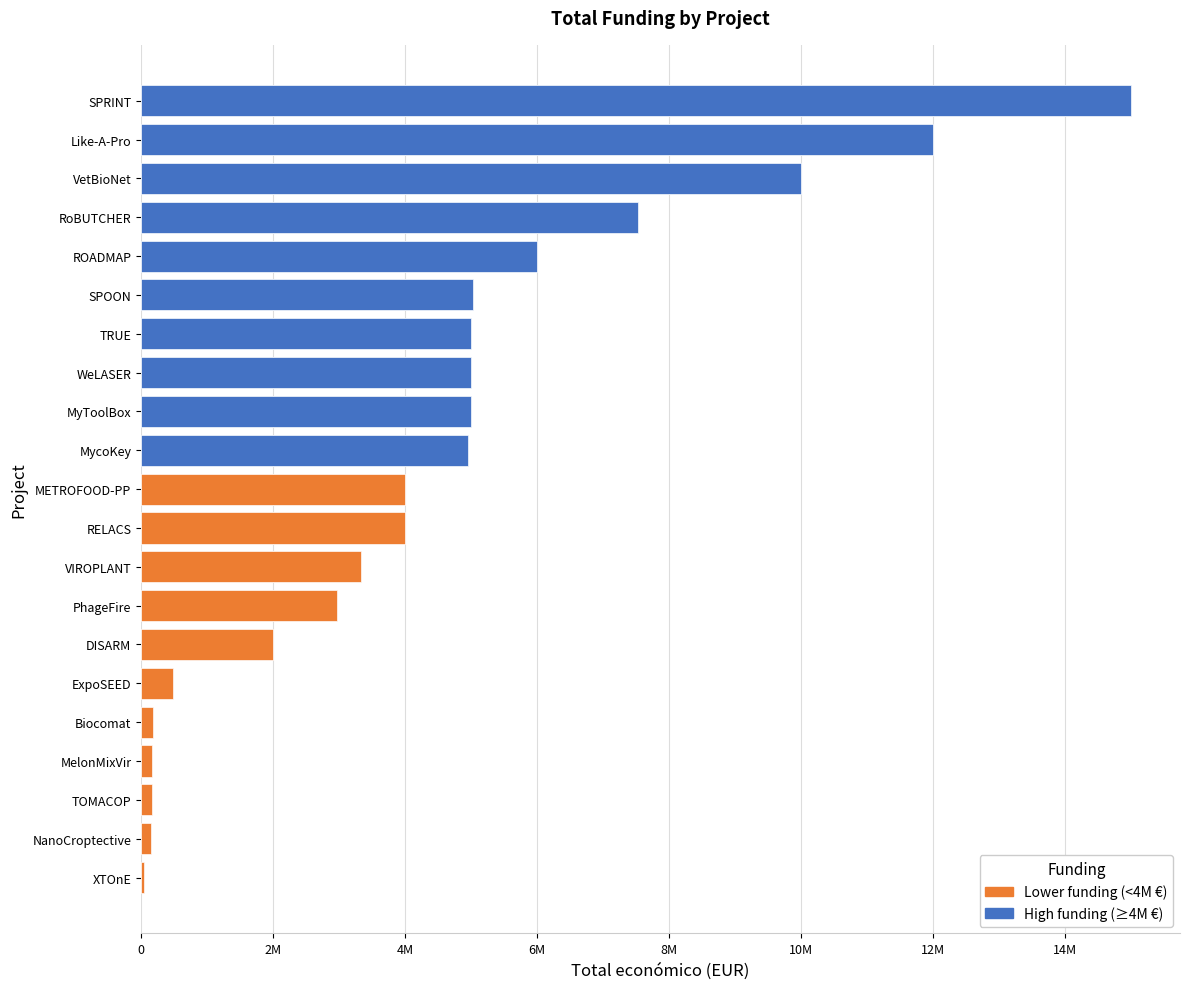

Which has a higher value, DISARM or VIROPLANT?

VIROPLANT